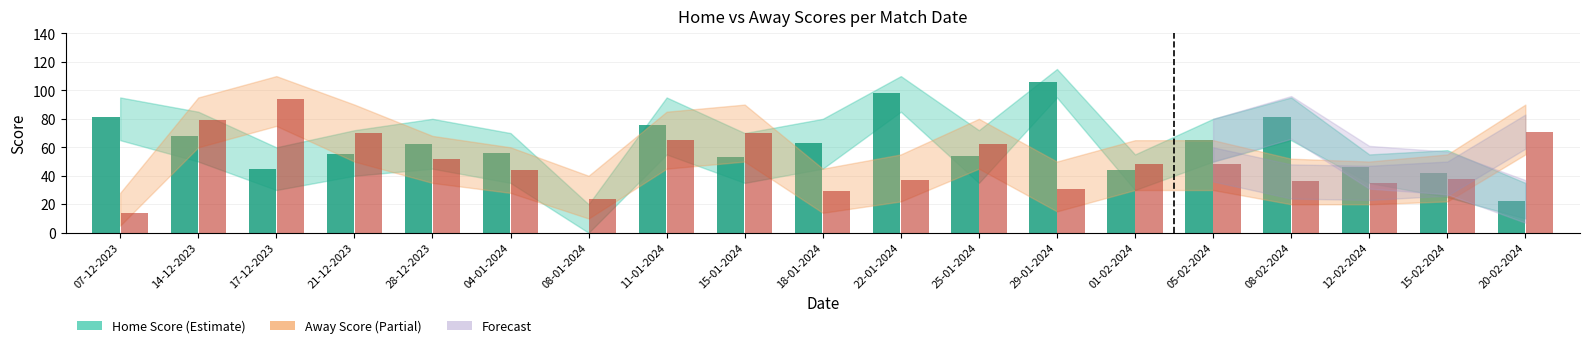

At which category is the sum across all series the highest?

14-12-2023